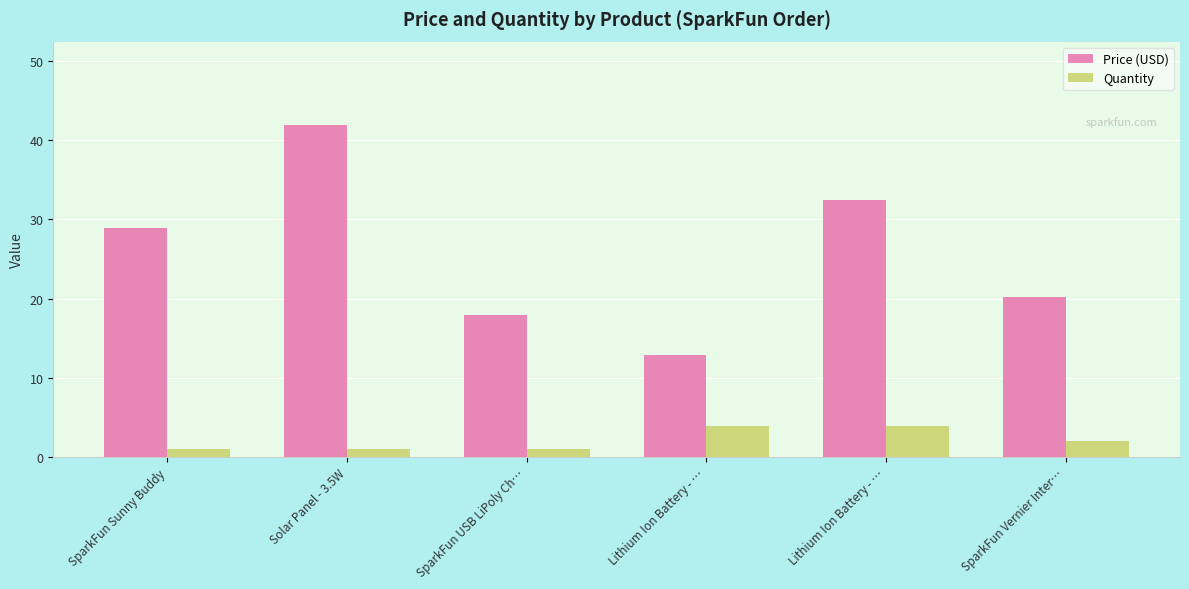

What is the difference between the highest and lowest values at SparkFun Sunny Buddy?

27.9